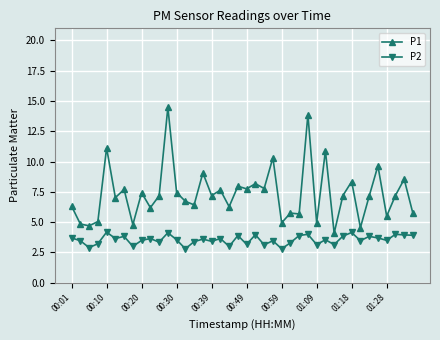

Which series has the largest total across all categories?

P1